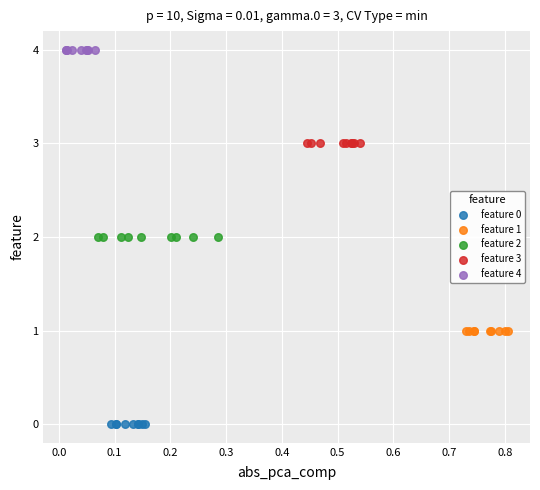

Which series contains the highest Y value?

feature 4